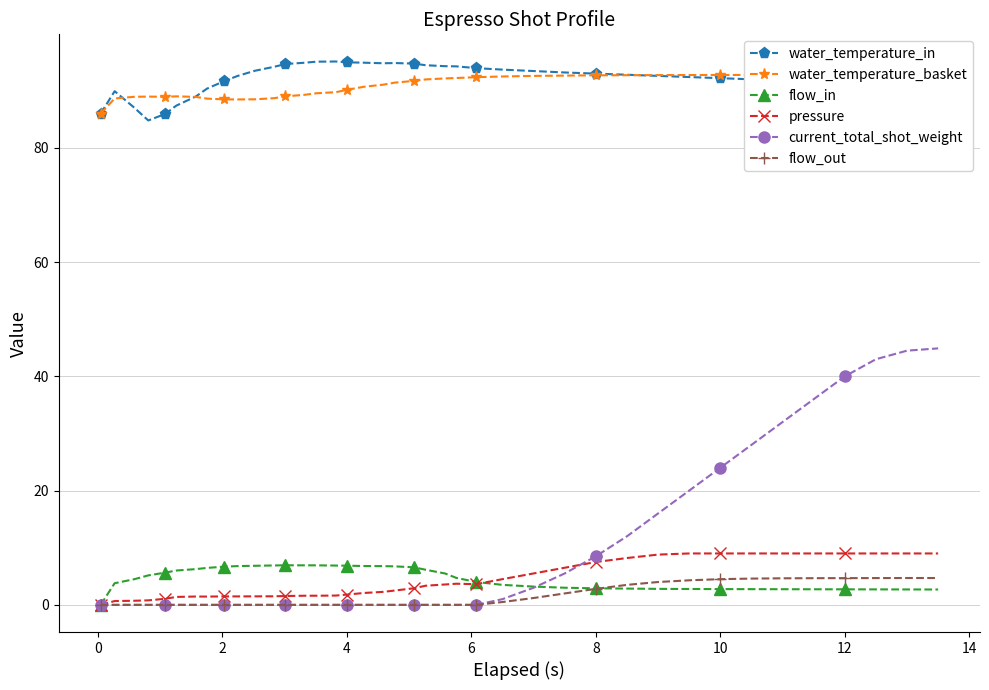

True or false: water_temperature_in has more than 2 interior local peaks.

True